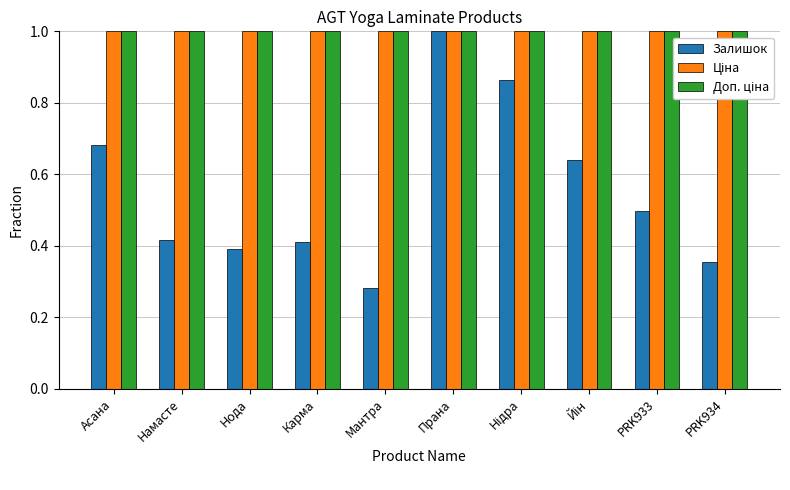

What is the label of the 1st bar from the right?

PRK934